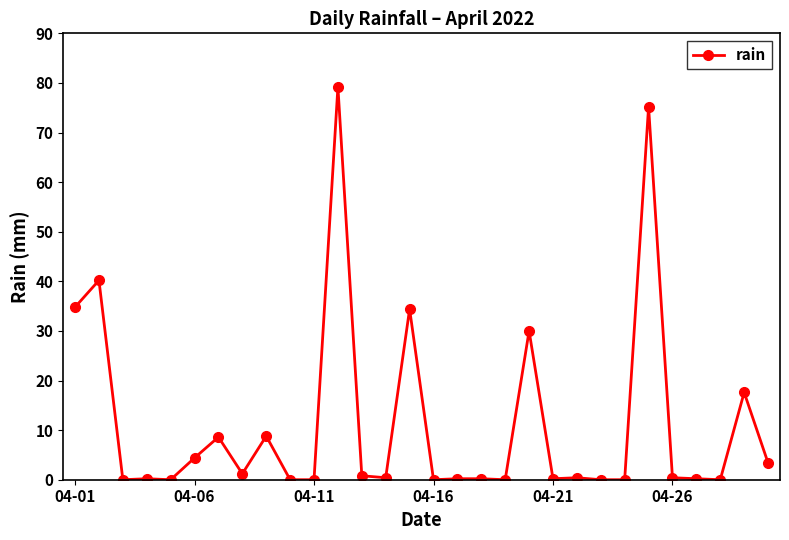

What is the sum of all values?

340.8